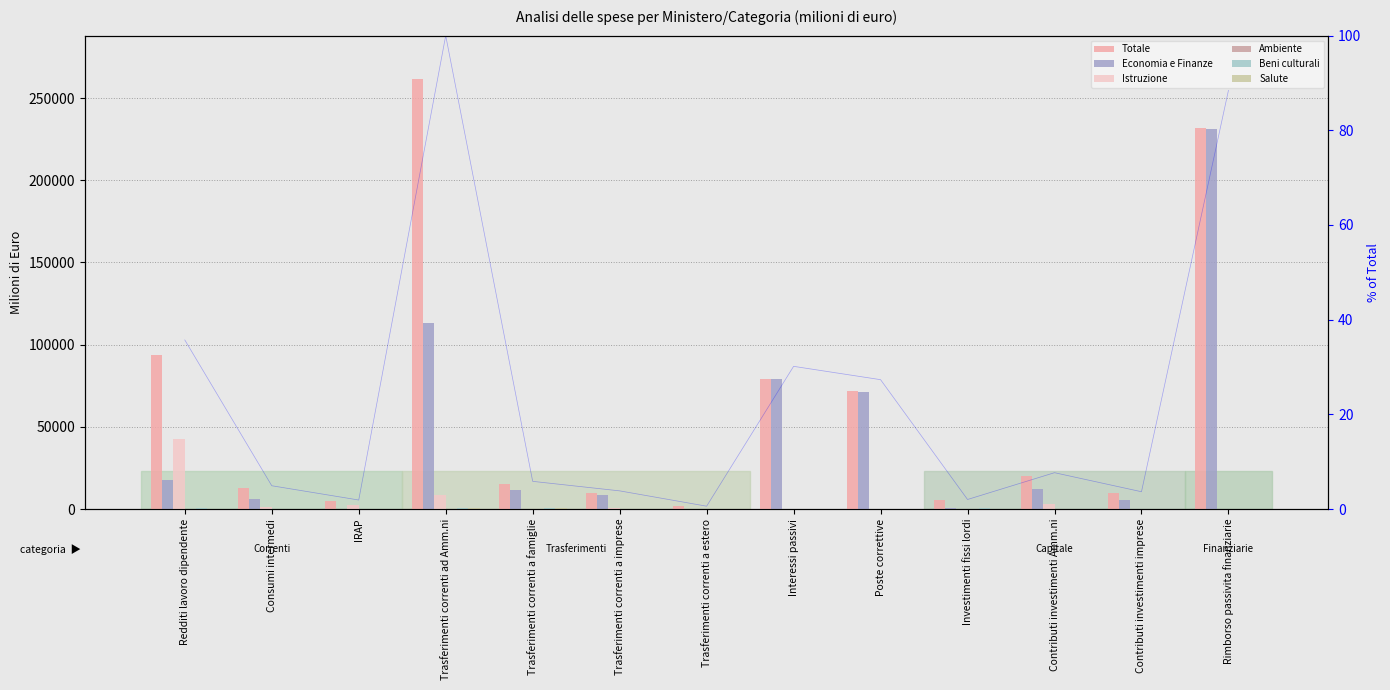

Reading left to right, extract all data points from this chart.

Totale: 93479.9	12872.1	4984.6	261762.4	15303.7	10043.5	1567.3	78897.9	71532.8	5275.1	20091.5	9564.9	231508.4
Economia e Finanze: 17503.8	5890.0	276.5	113373.6	11316.9	8318.6	76.3	78824.5	70956.2	401.4	12407.9	5260.5	231123.1
Istruzione: 42600.8	1507.2	2695.6	8508.6	63.6	593.7	1.4	4.9	0.0	49.8	3138.0	8.2	18.0
Ambiente: 71.0	102.6	4.4	162.4	0.0	2.6	9.6	1.6	0.0	180.2	287.1	0.0	11.6
Beni culturali: 674.7	152.6	40.7	353.0	322.5	59.2	0.0	7.8	0.0	709.2	9.2	247.7	41.8
Salute: 117.7	82.2	7.4	628.3	537.8	0.0	19.6	0.0	0.0	3.0	214.6	0.0	0.0